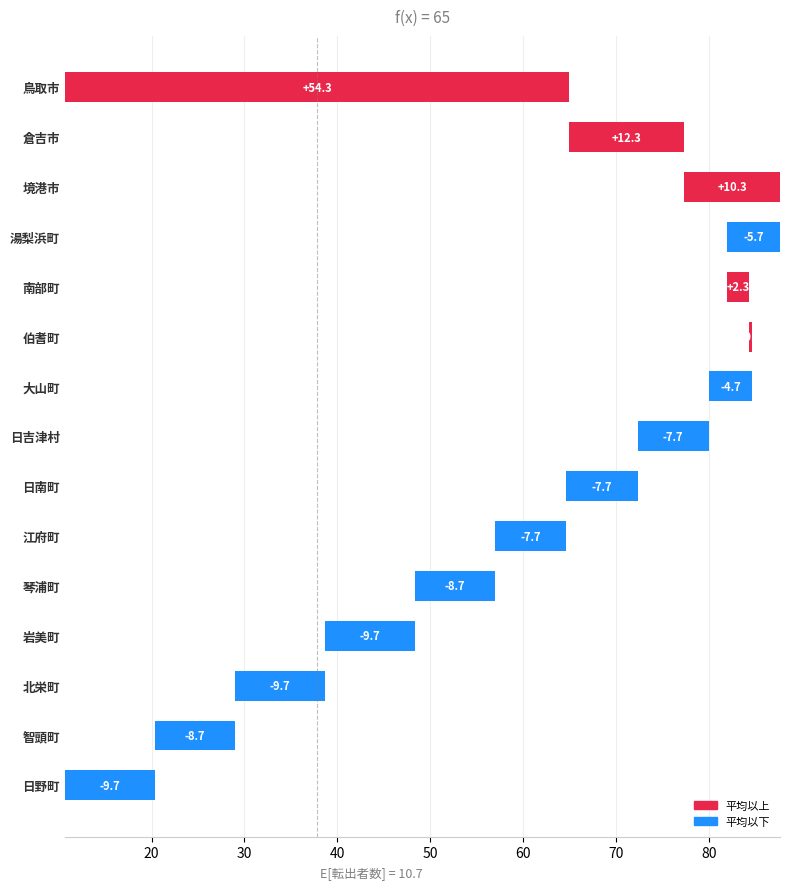

Does the chart contain any negative values?

Yes